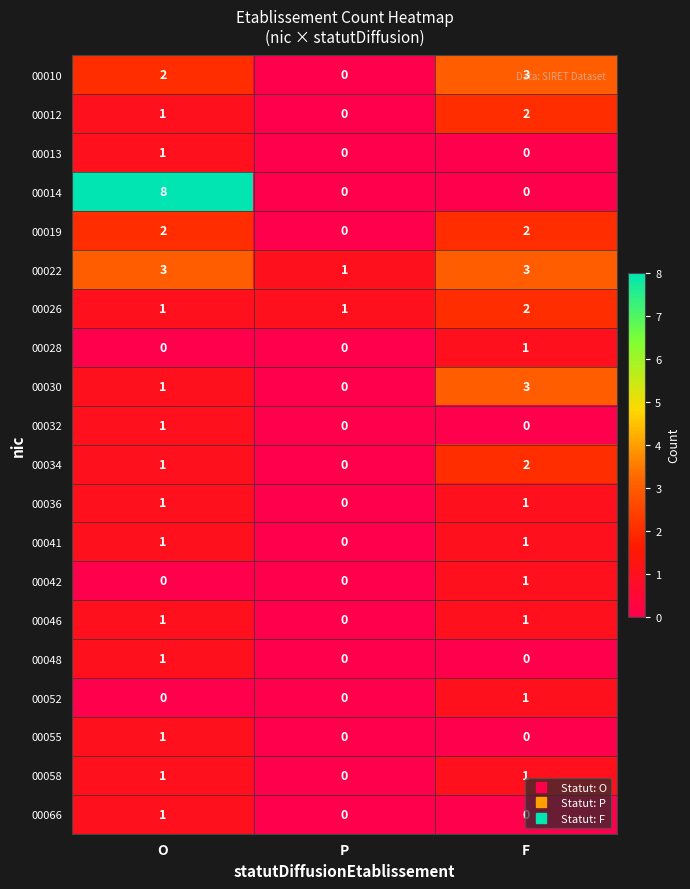

The value of 00030 at O is 1. True or false?

True